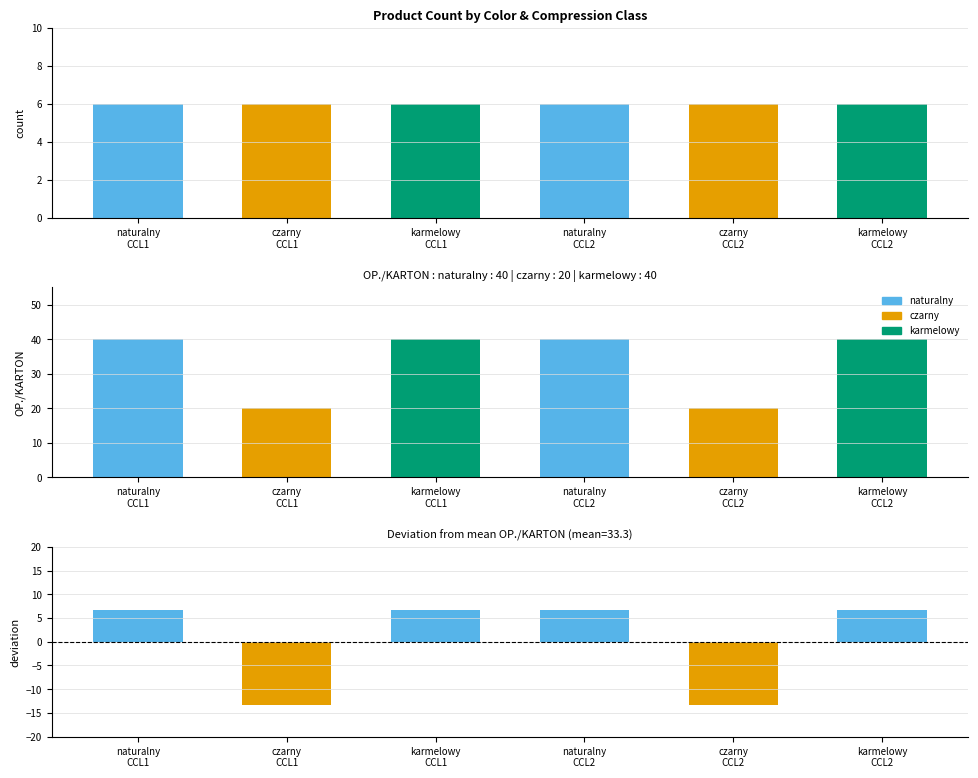

At karmelowy
CCL2, list the series in order from smallest to largest.

Product Count, Diff from mean, OP./KARTON